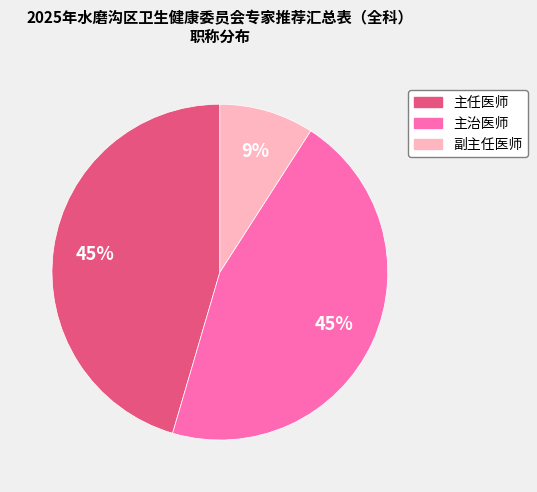

What percentage is the 主任医师 slice, to the nearest percent?

45%